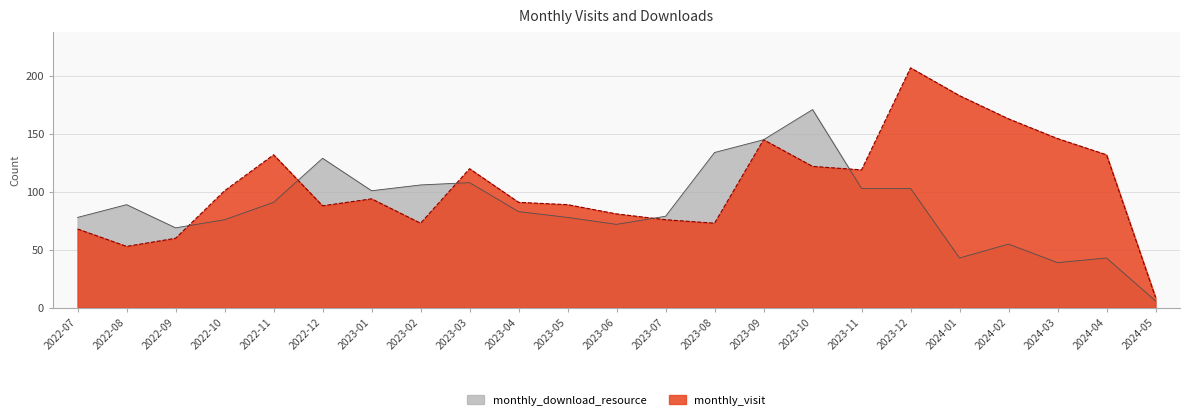

Reading left to right, extract all data points from this chart.

monthly_visit: 68	53	60	101	132	88	94	73	120	91	89	81	76	73	145	122	119	207	183	163	146	132	9
monthly_download_resource: 78	89	69	76	91	129	101	106	108	83	78	72	79	134	145	171	103	103	43	55	39	43	6